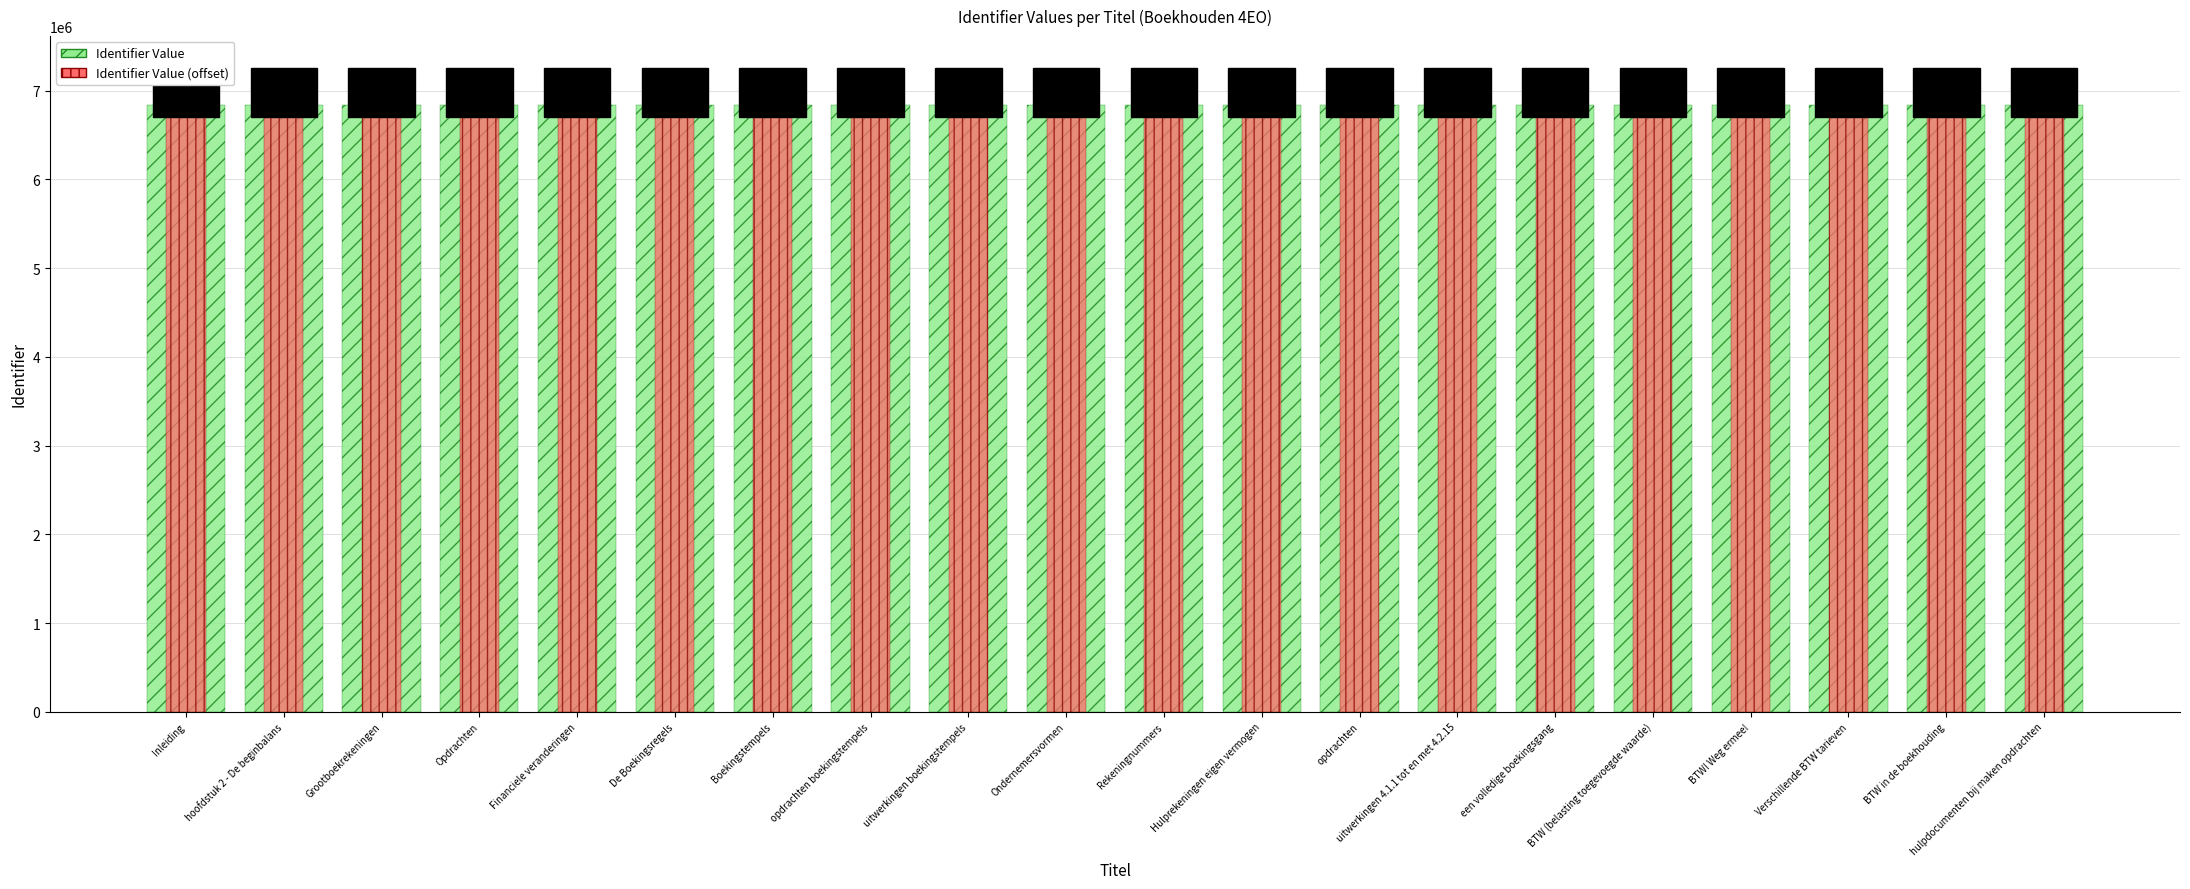

Is it true that Identifier Value equals 6840827 at BTW (belasting toegevoegde waarde)?

True